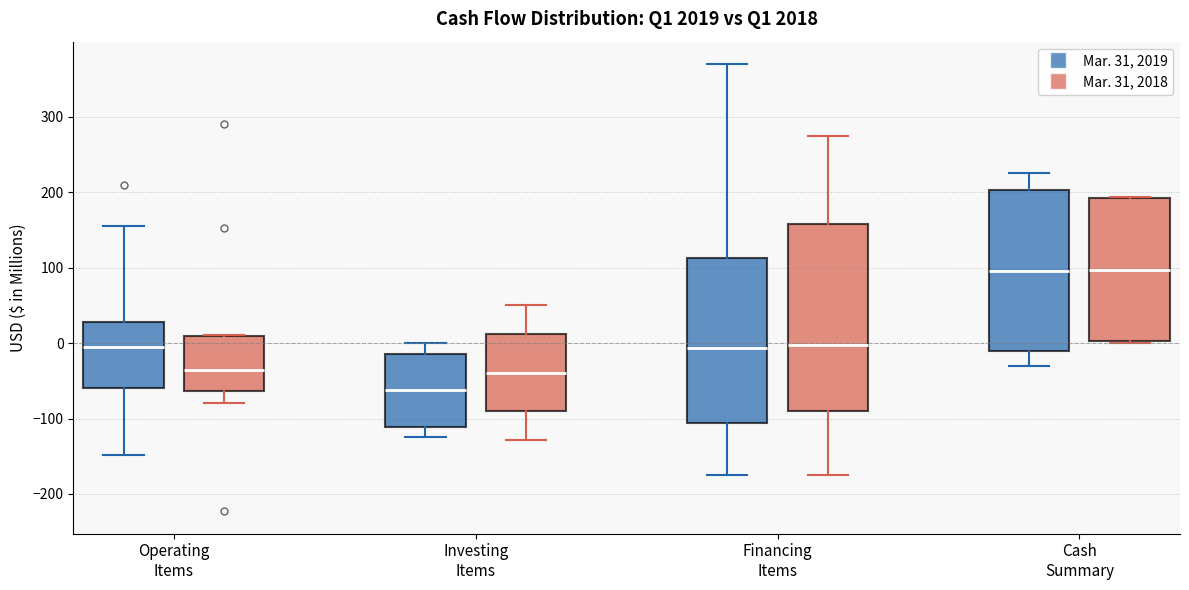

Comparing the boxes themselves (not the whiskers), which one is the tallest?

Financing Items (Mar. 31, 2018)